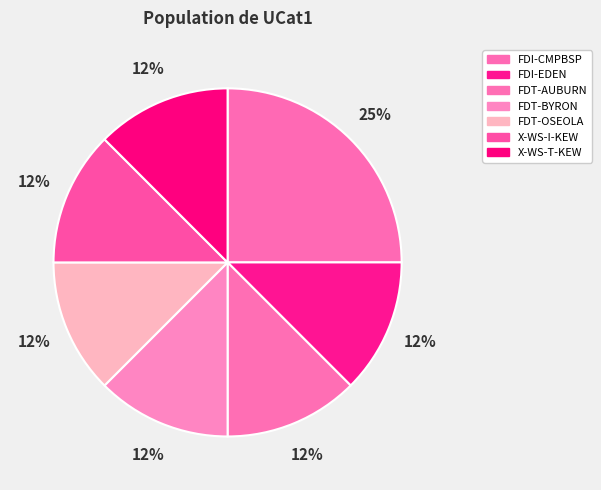

To the nearest percent, what portion does X-WS-T-KEW represent?

12%